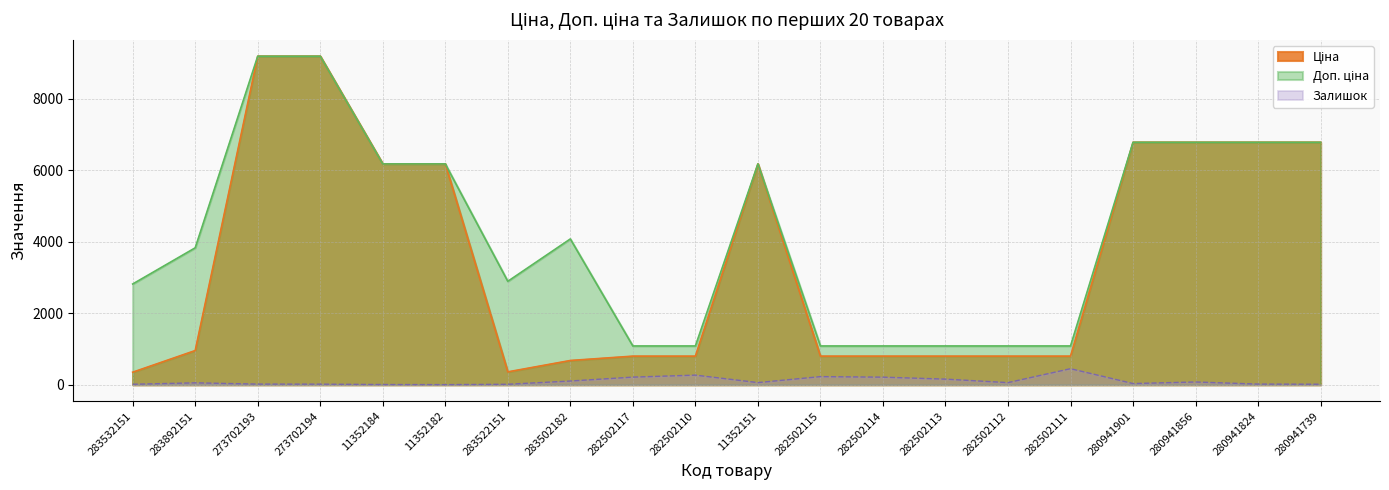

Read the Залишок value at 280941901.

35.0